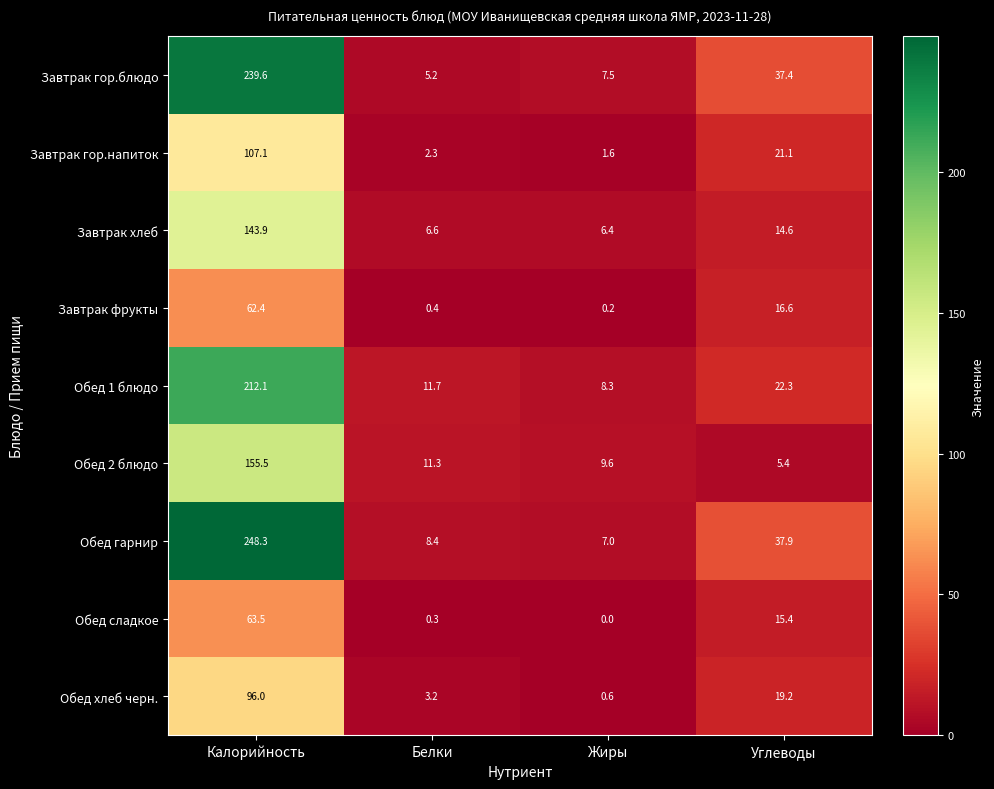

The value of Завтрак гор.блюдо at Углеводы is 61.5. True or false?

False